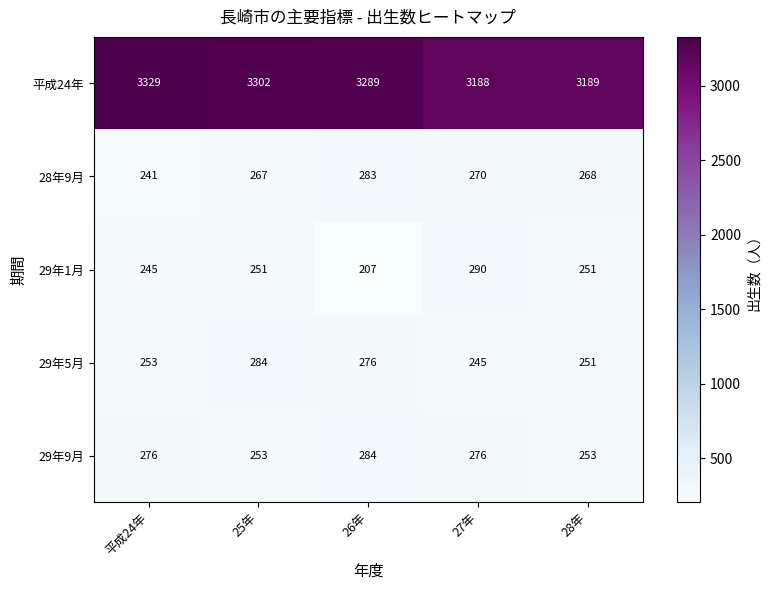

What is the total value across all series at 26年?

4339